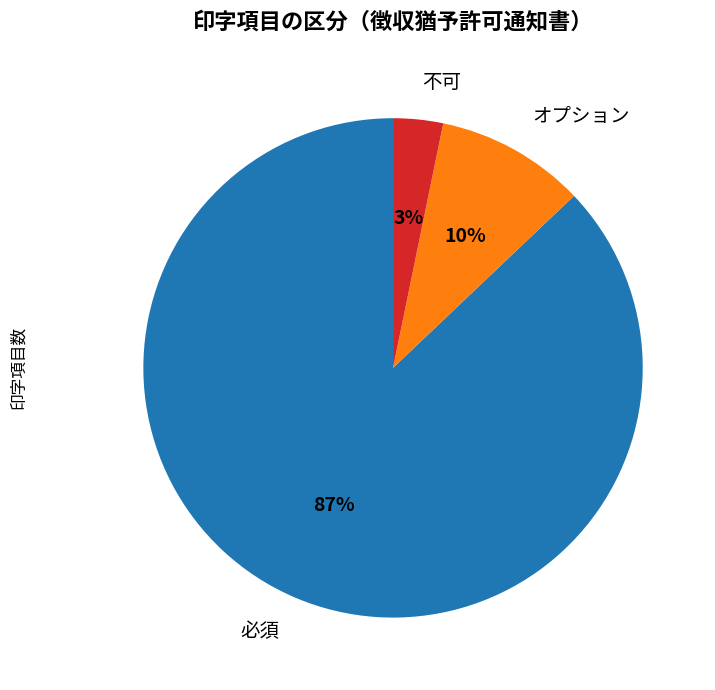

What percentage is the 不可 slice, to the nearest percent?

3%